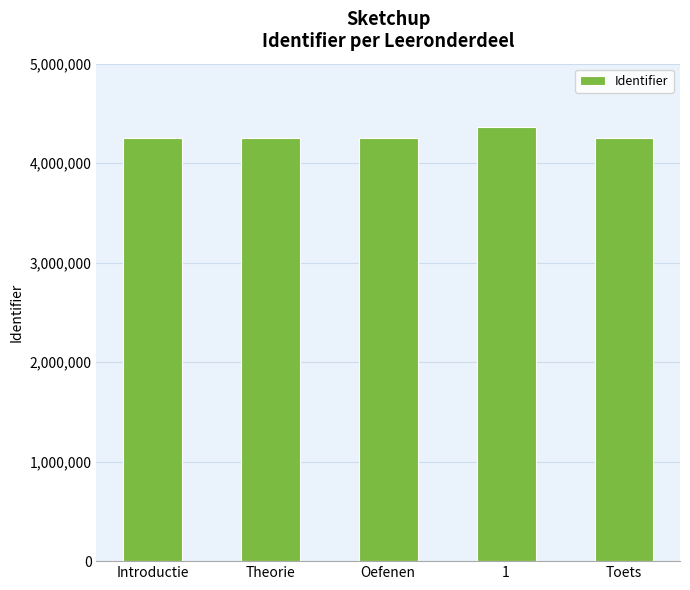

What is the difference between the maximum and minimum values?

111862